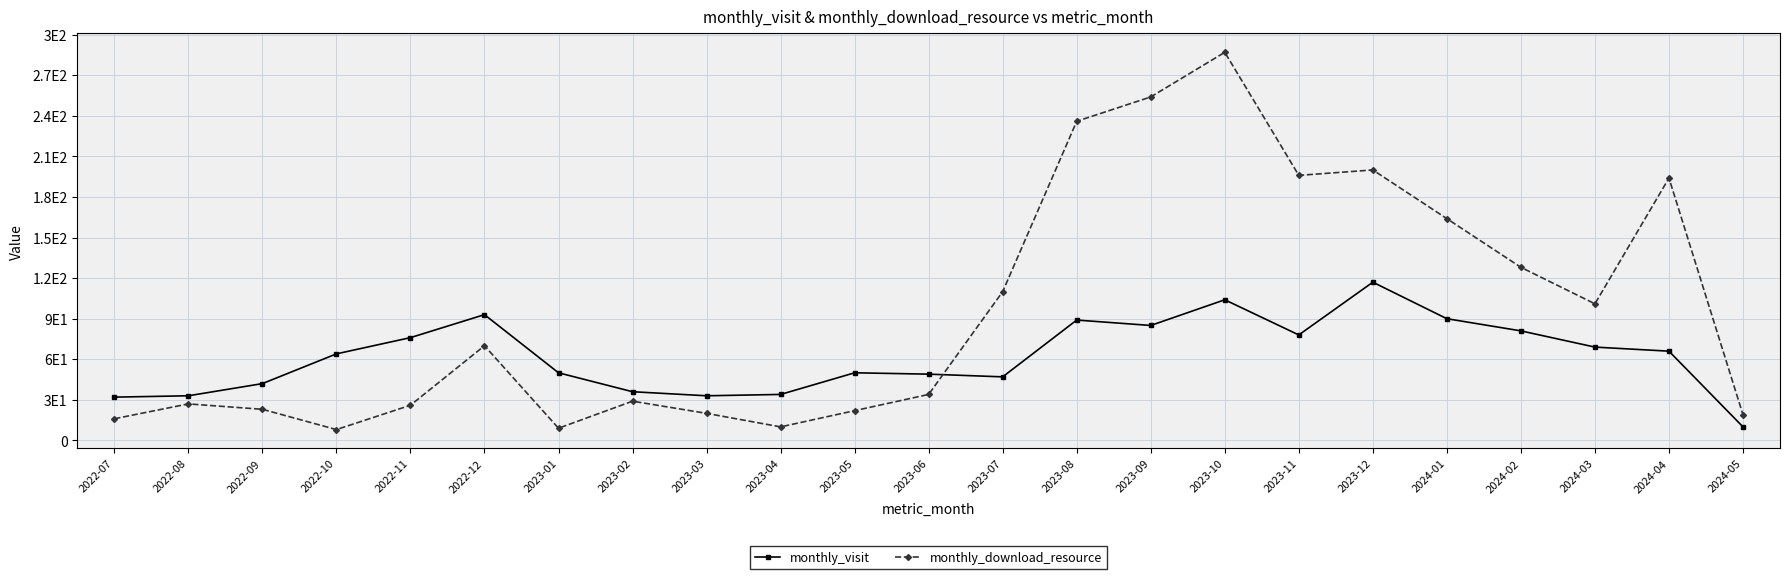

Rank the categories by monthly_visit value from highest to lowest.

2023-12, 2023-10, 2022-12, 2024-01, 2023-08, 2023-09, 2024-02, 2023-11, 2022-11, 2024-03, 2024-04, 2022-10, 2023-01, 2023-05, 2023-06, 2023-07, 2022-09, 2023-02, 2023-04, 2022-08, 2023-03, 2022-07, 2024-05